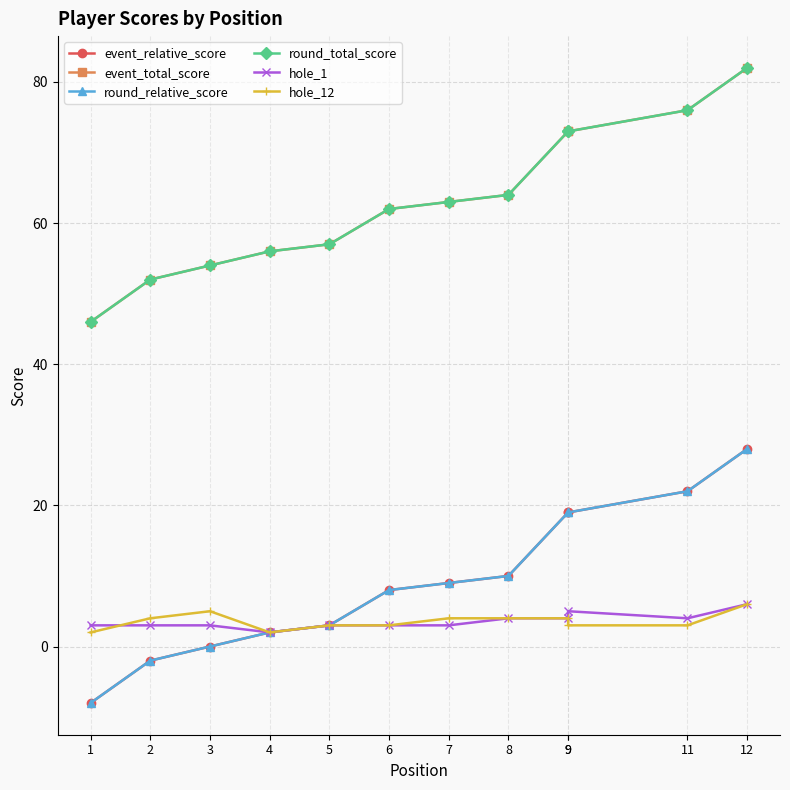

True or false: hole_1 and round_relative_score intersect in this chart.

False